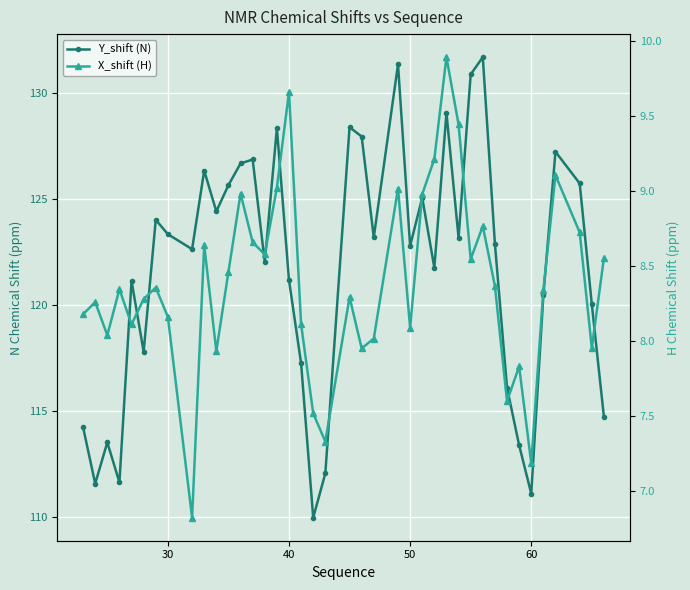

The value of X_shift (H) at 22 is 13.6. True or false?

False